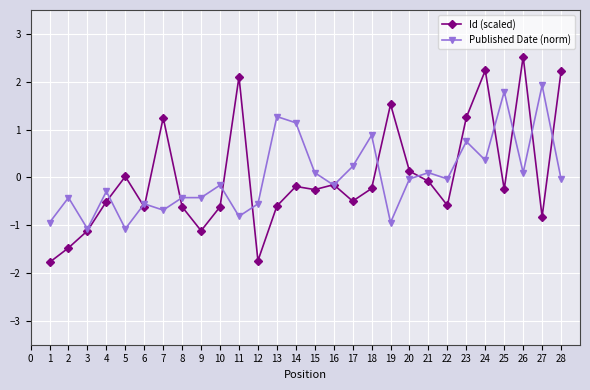

True or false: Id (scaled) has more than 1 points higher than both neighbors.

True